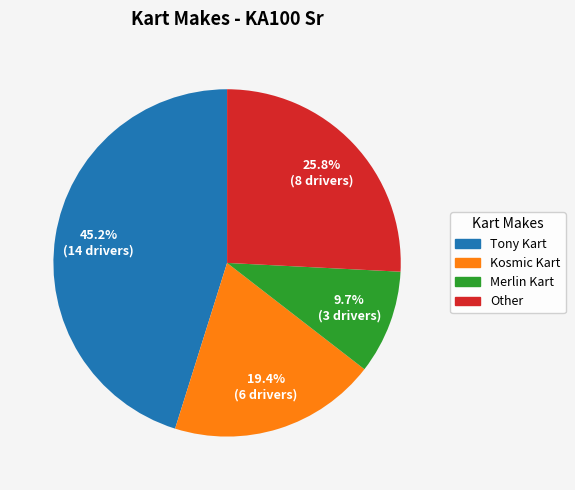

What is the smallest slice in the pie chart?

Merlin Kart